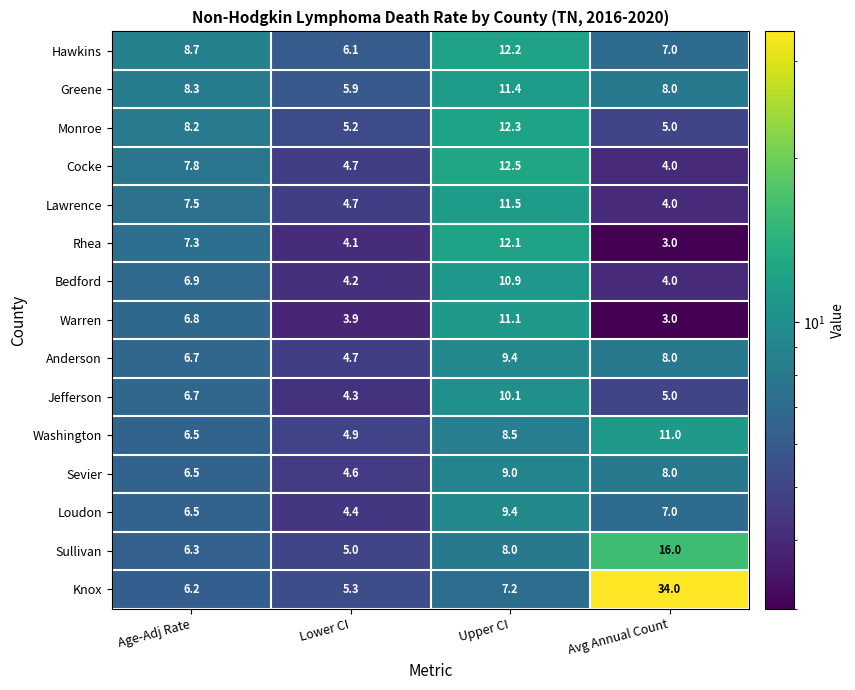

Rank the categories by Jefferson value from lowest to highest.

Lower CI, Avg Annual Count, Age-Adj Rate, Upper CI